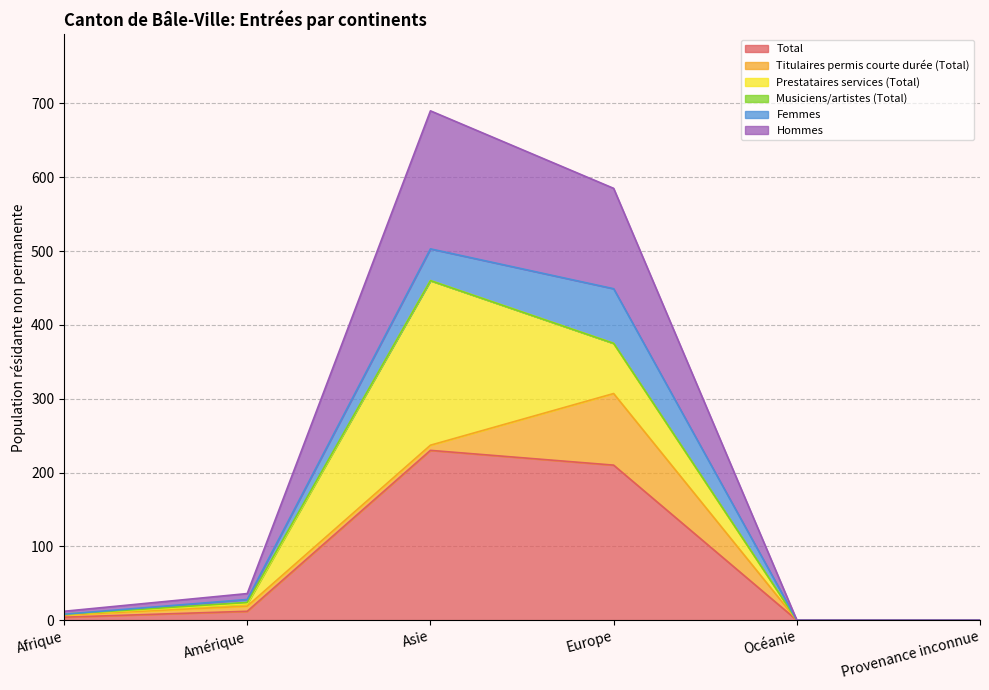

What is the highest value of the Total series?

230